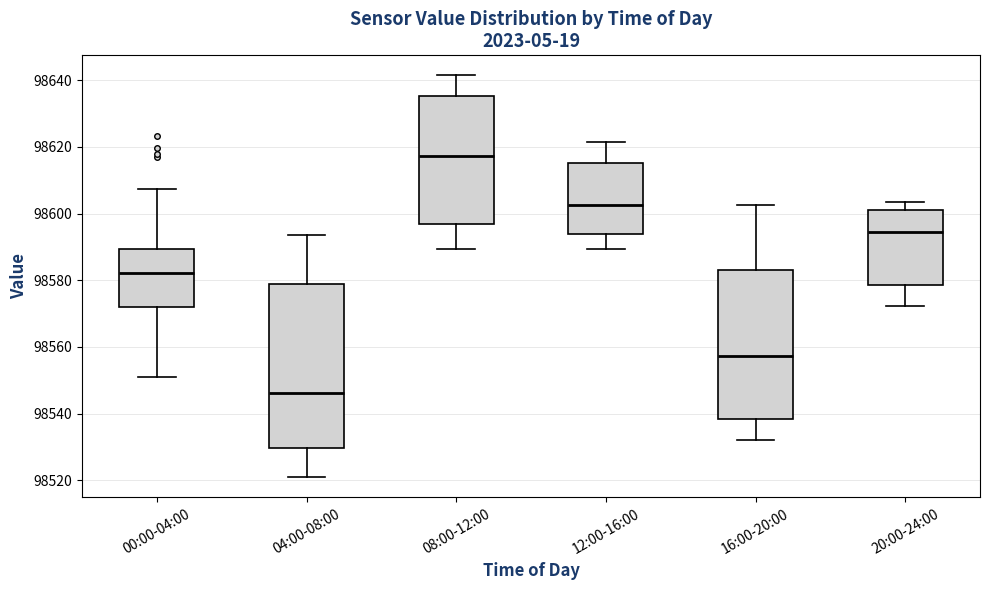

Where is the upper edge of the box for 20:00-24:00 on the y-axis? The values are not printed on the chart, so give them approximately, as read against the axis.

98602